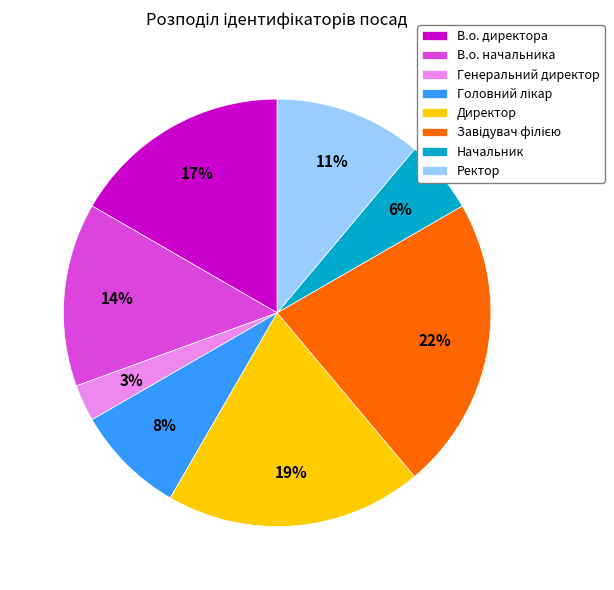

To the nearest percent, what percentage of the pie is В.о. директора?

17%